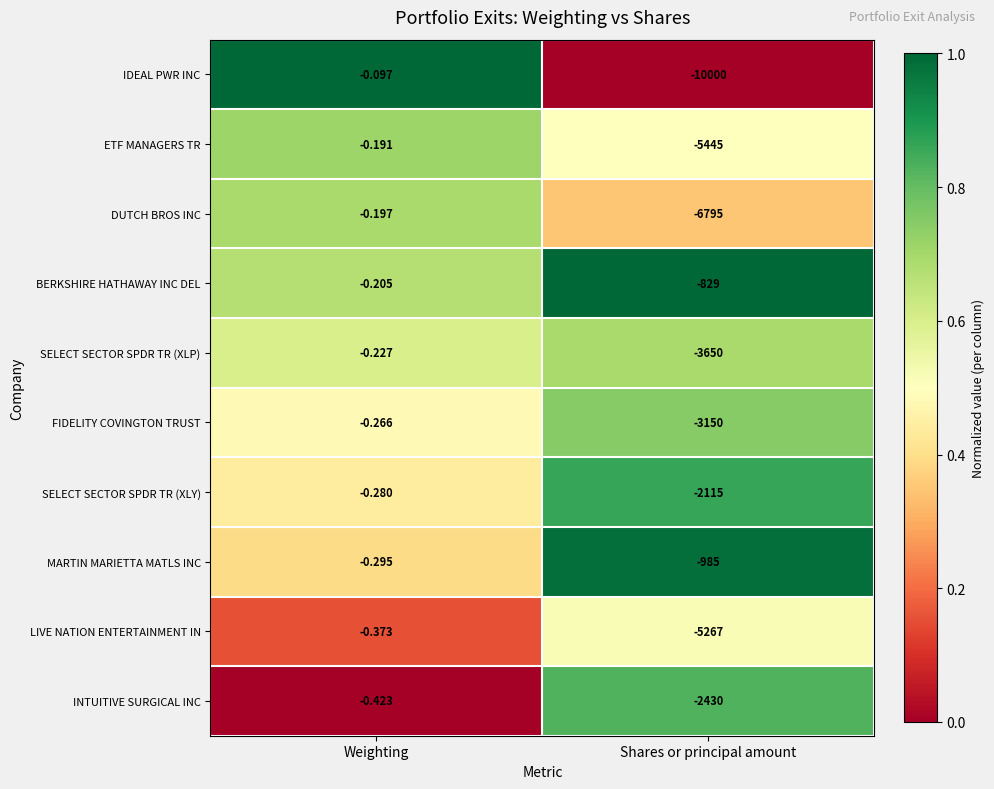

At which label does LIVE NATION ENTERTAINMENT IN reach its peak?

Weighting